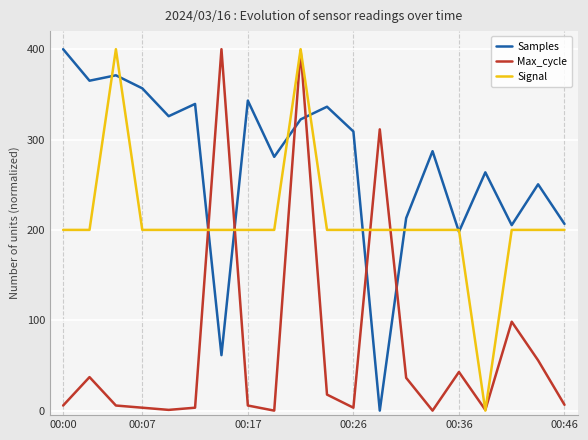

True or false: Samples and Max_cycle cross at least once.

True